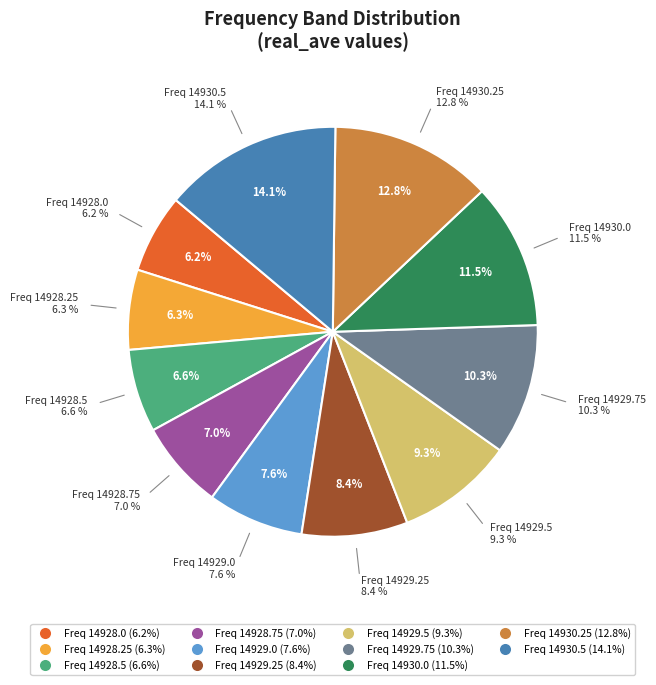

Which slice is the smallest?

14928.0